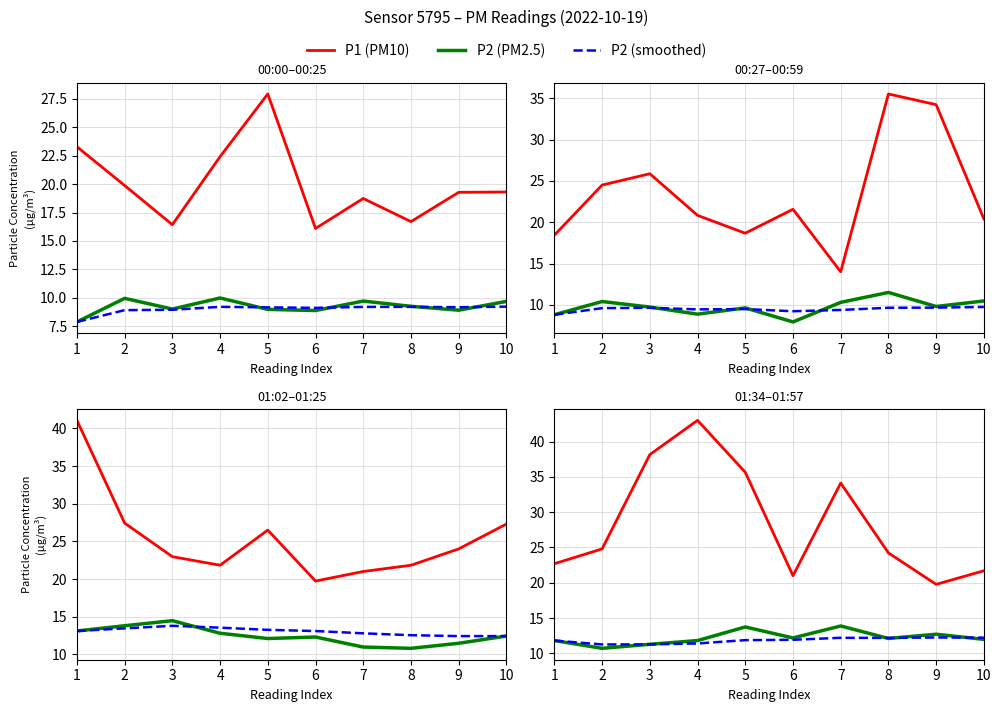

Which series has the largest range (max minus min)?

P1 (PM10)